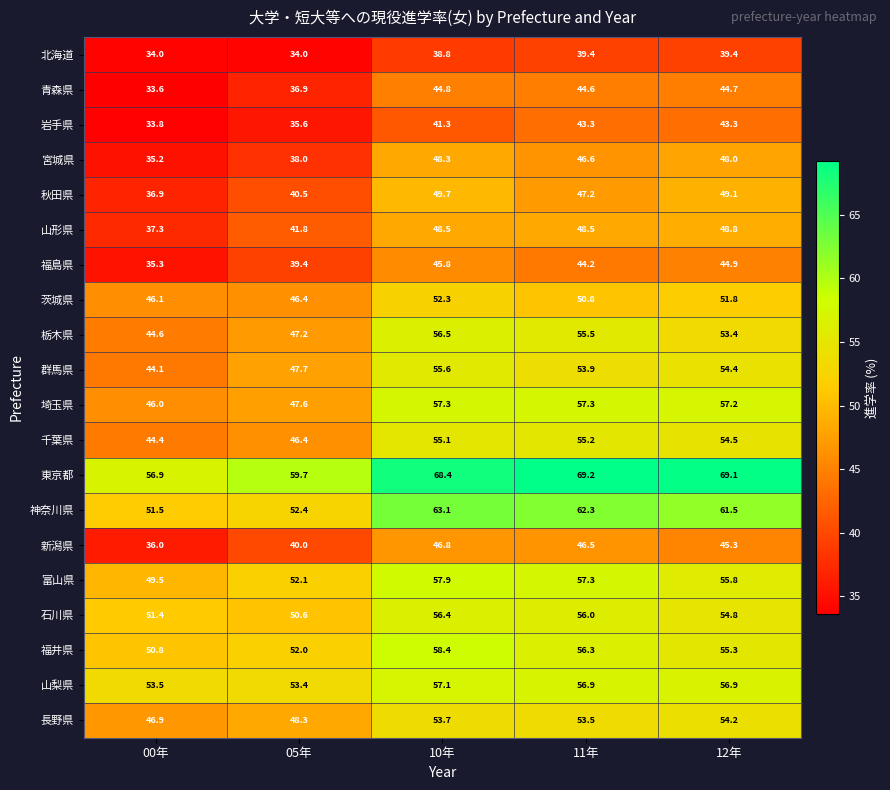

How many categories are shown in the chart?

5